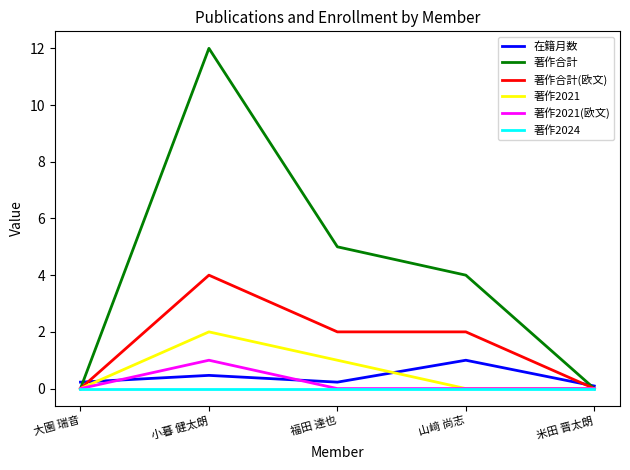

What is the average value of the 著作2021 series?

0.6